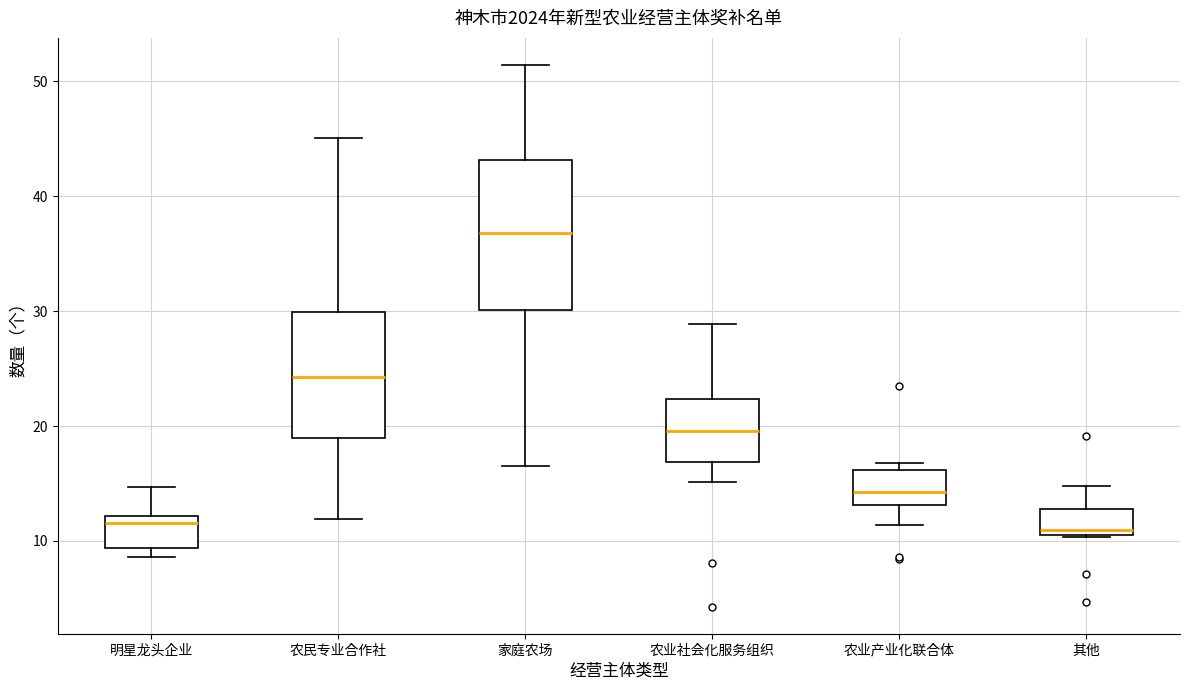

Comparing the boxes themselves (not the whiskers), which one is the tallest?

家庭农场